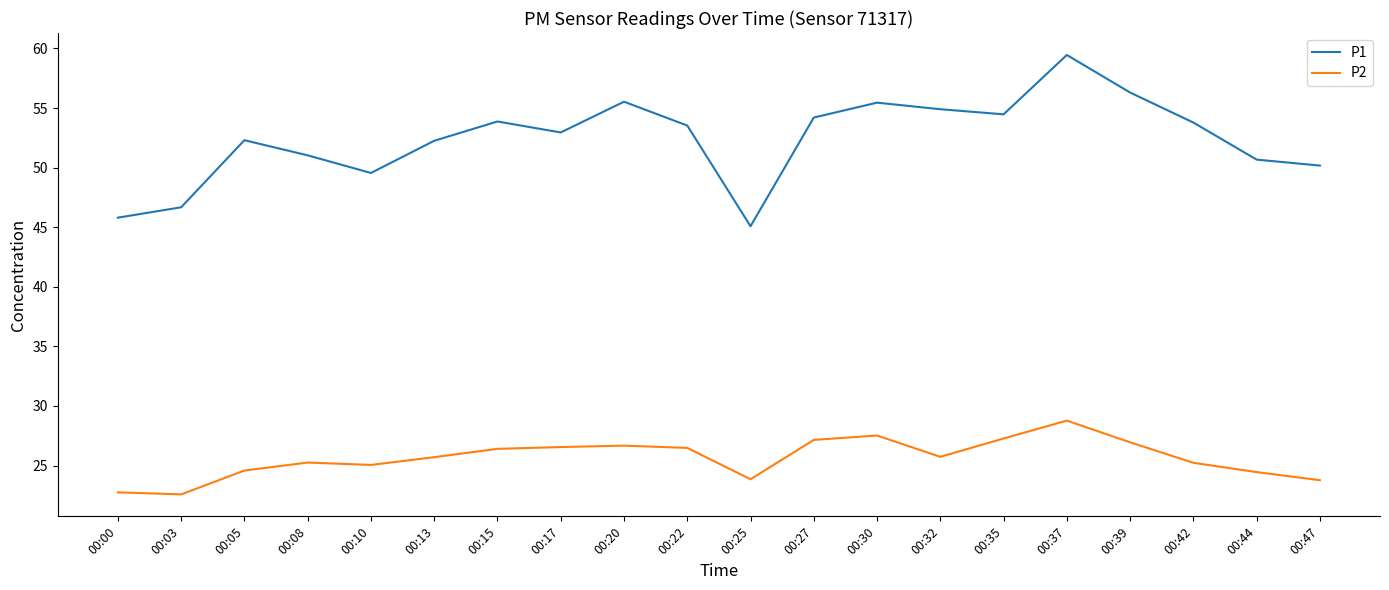

True or false: P2 has a value of 8.1 at 00:30.

False